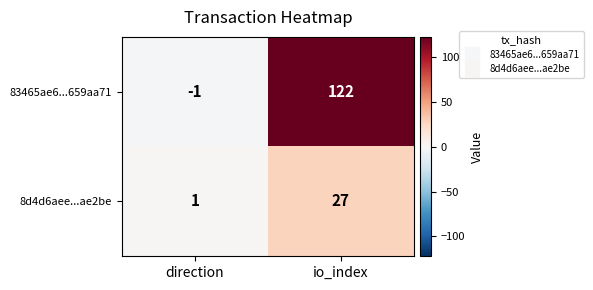

What is the greatest value displayed?

122